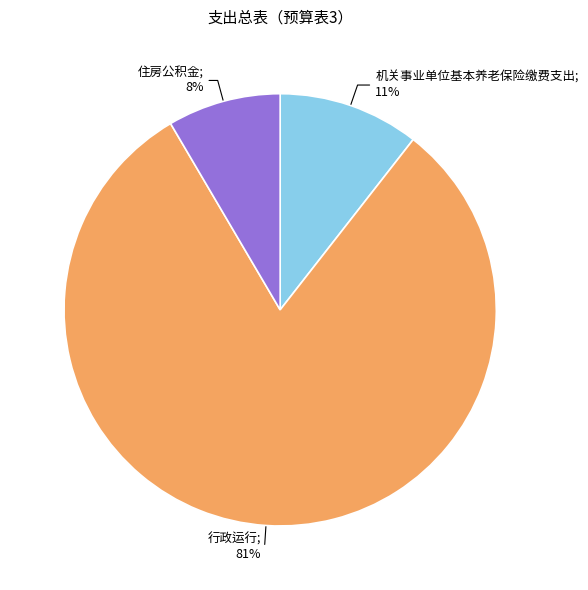

To the nearest percent, what is the average slice percentage?

33%